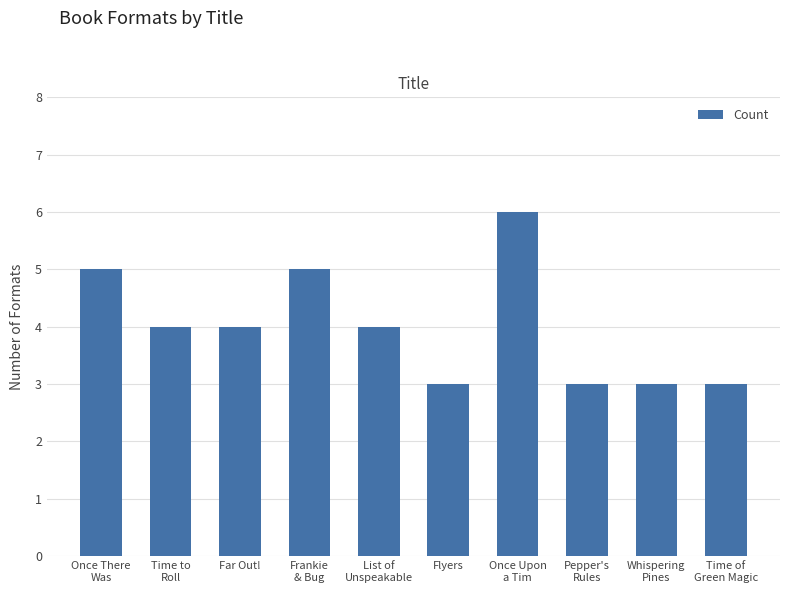

Reading left to right, extract all data points from this chart.

5	4	4	5	4	3	6	3	3	3